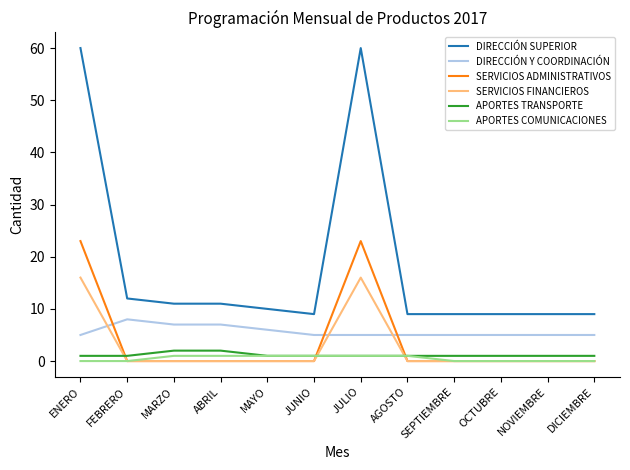

True or false: SERVICIOS FINANCIEROS and DIRECCIÓN Y COORDINACIÓN cross at least once.

True